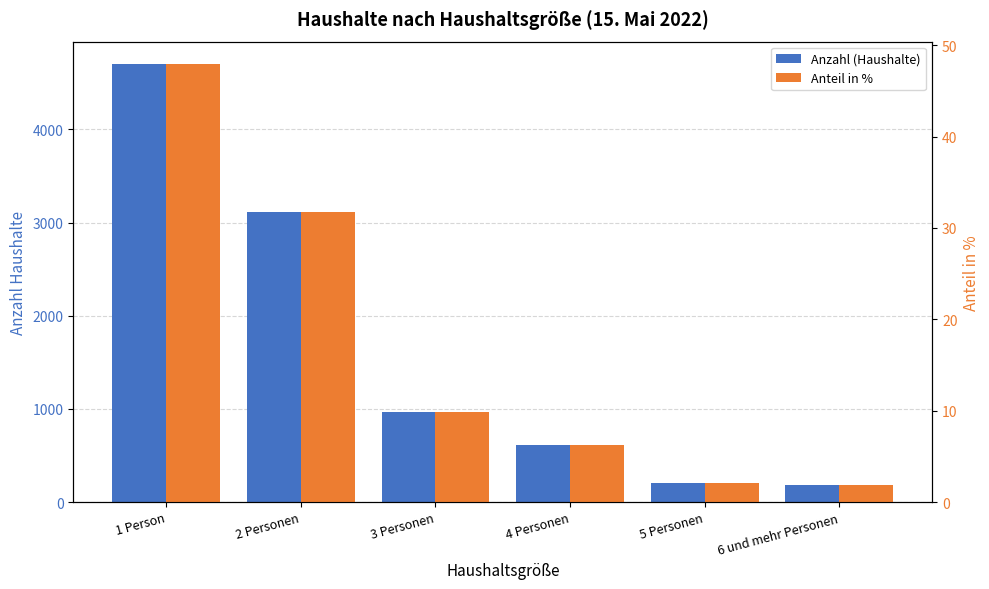

Reading left to right, list all the values displayed in this chart.

Anzahl (Haushalte): 4708.0	3115.0	965.0	614.0	208.0	188.0
Anteil in %: 48.0	31.8	9.9	6.3	2.1	1.9